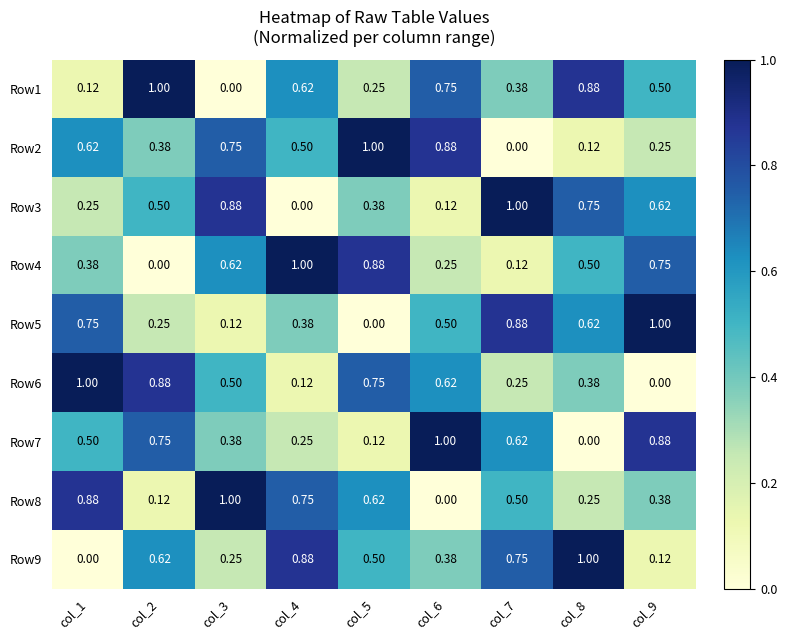

Is the value of Row9 at col_6 greater than the value of Row2 at col_3?

No